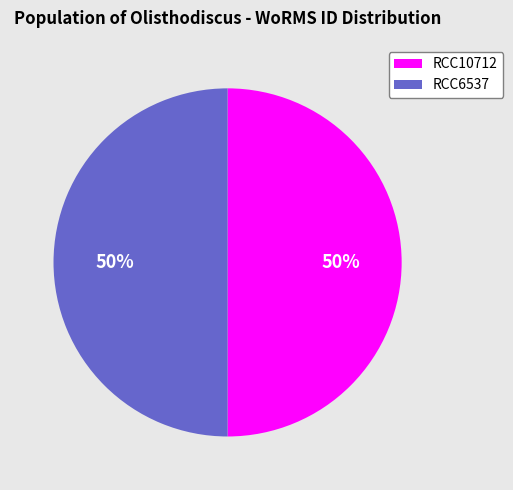

Is the sum of RCC6537 and RCC10712 greater than half?

Yes